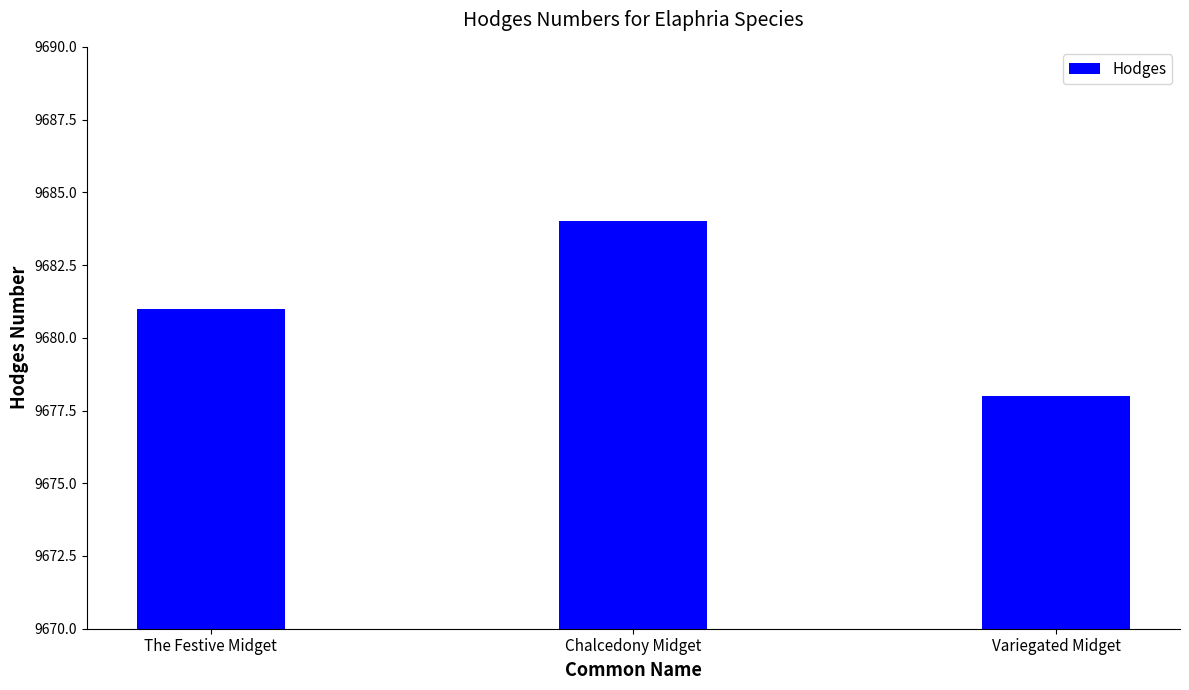

What value does the data have at The Festive Midget?

9681